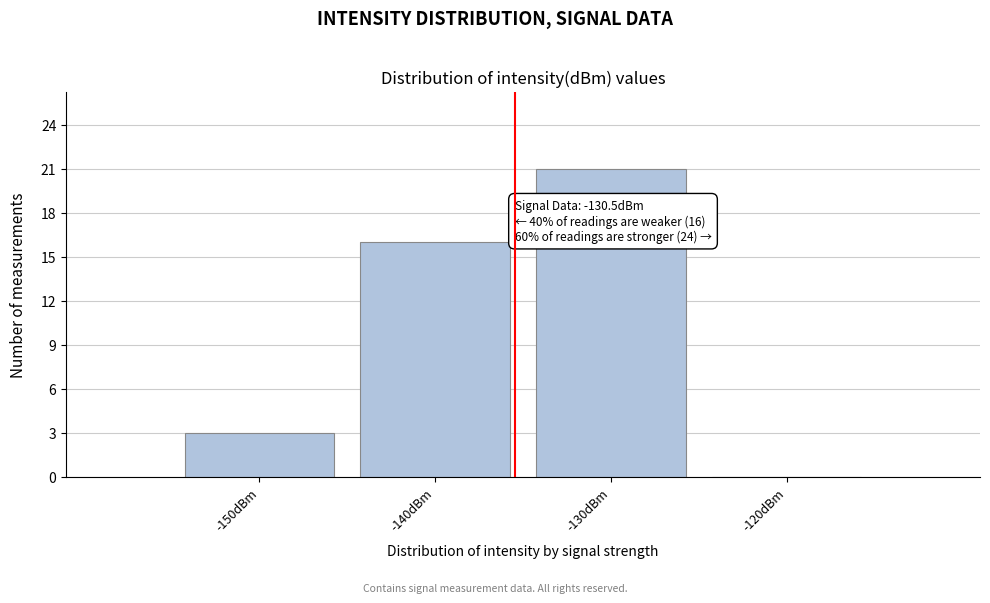

Reading left to right, extract all data points from this chart.

-150dBm=3	-140dBm=16	-130dBm=21	-120dBm=0